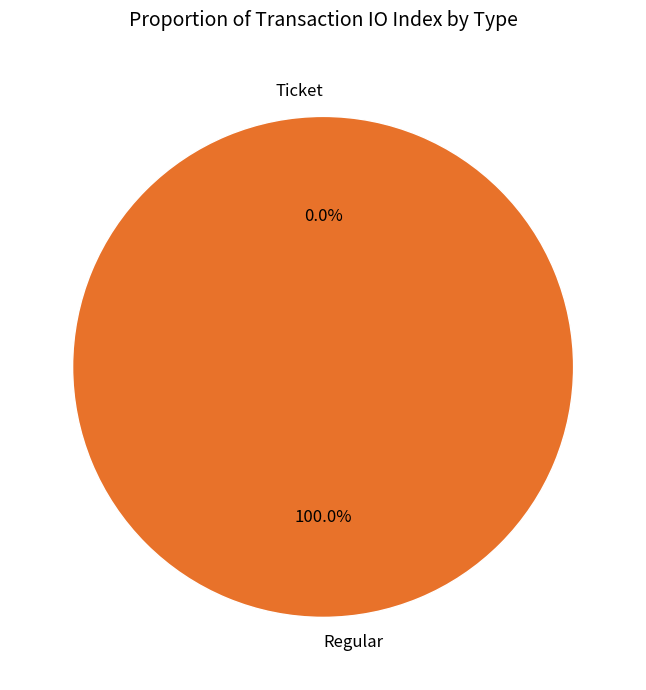

What is the smallest slice in the pie chart?

Ticket